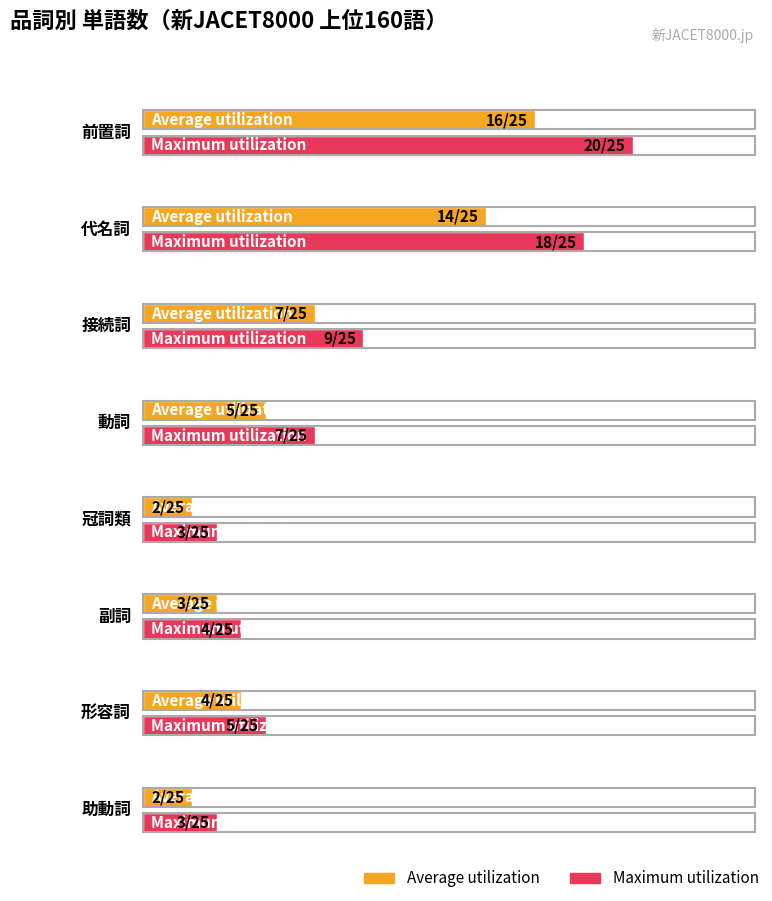

What is the average value of the Average utilization series?

7